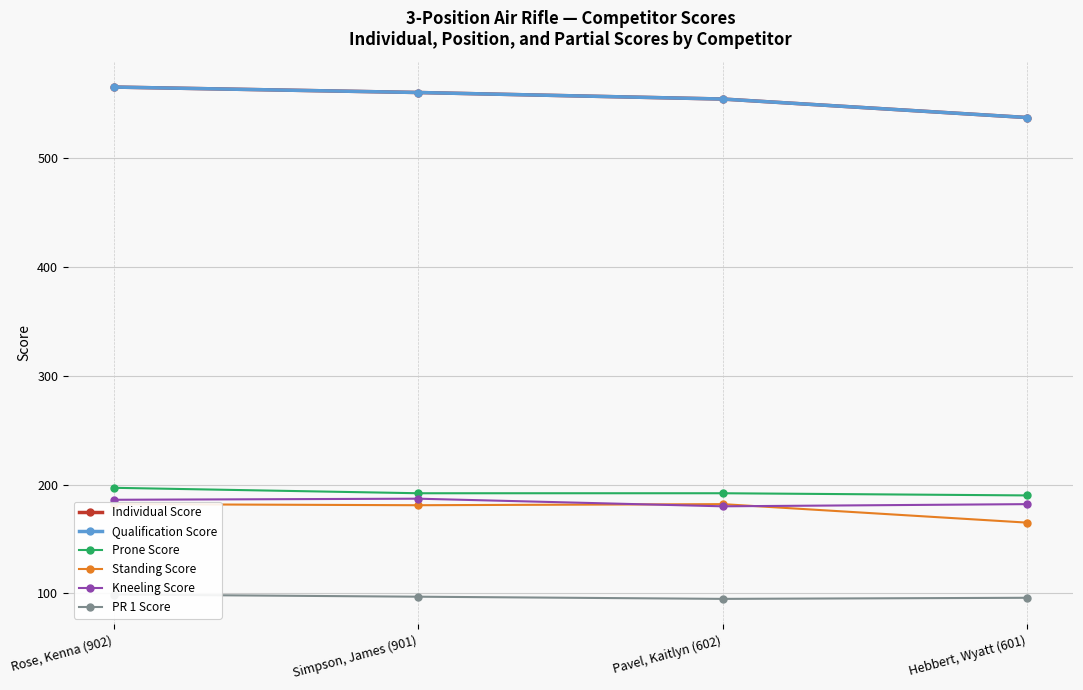

Is it true that PR 1 Score equals 133 at Rose, Kenna (902)?

False